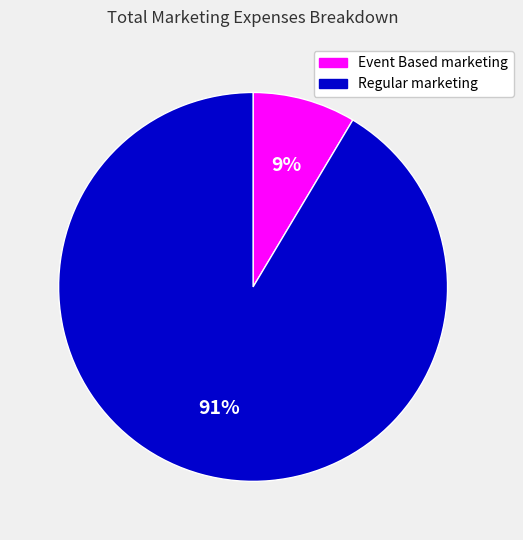

How many slices are in this pie chart?

2